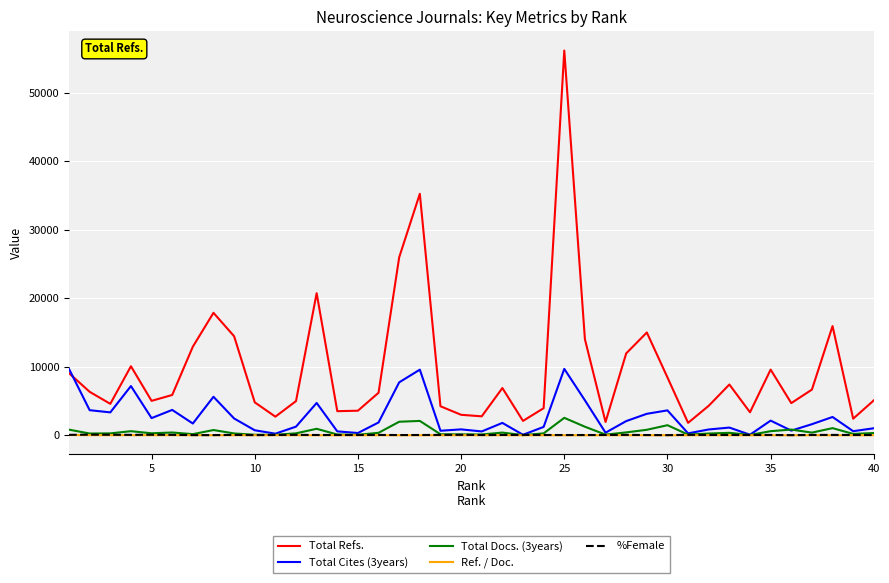

True or false: %Female and Ref. / Doc. intersect in this chart.

False